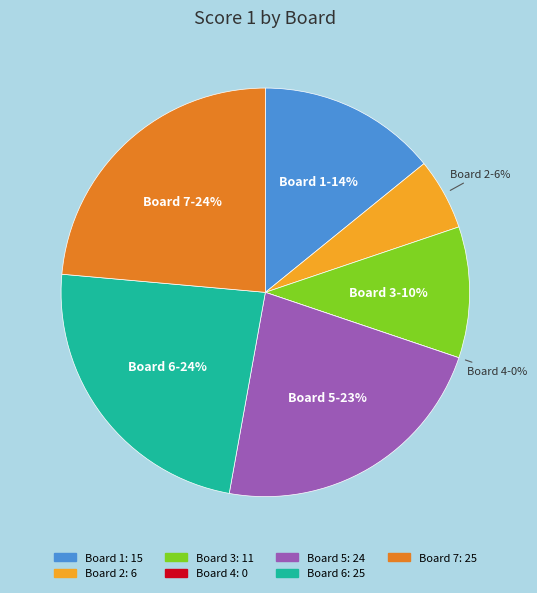

True or false: Board 3 accounts for 10% of the total.

True